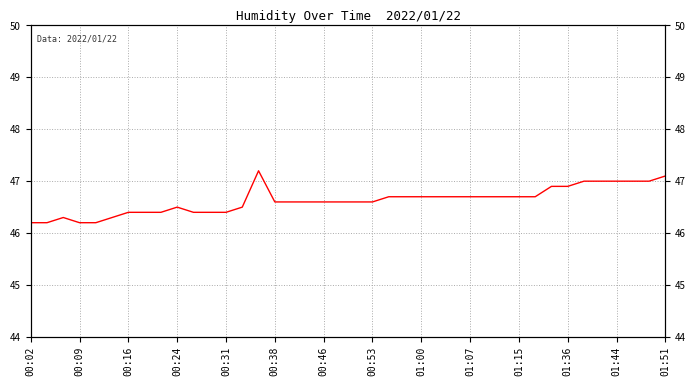

What is the minimum value shown in the chart?

46.2